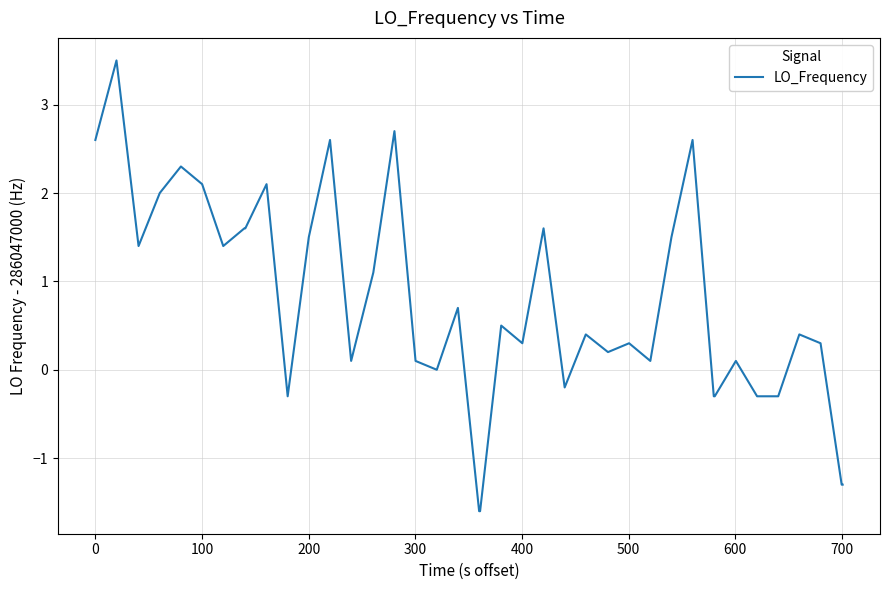

What is the maximum value shown in the chart?

3.5